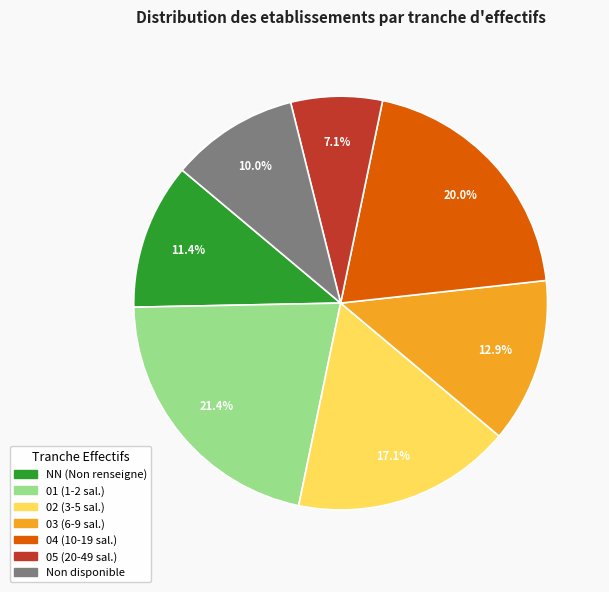

Is there any slice that represents more than half of the pie?

No